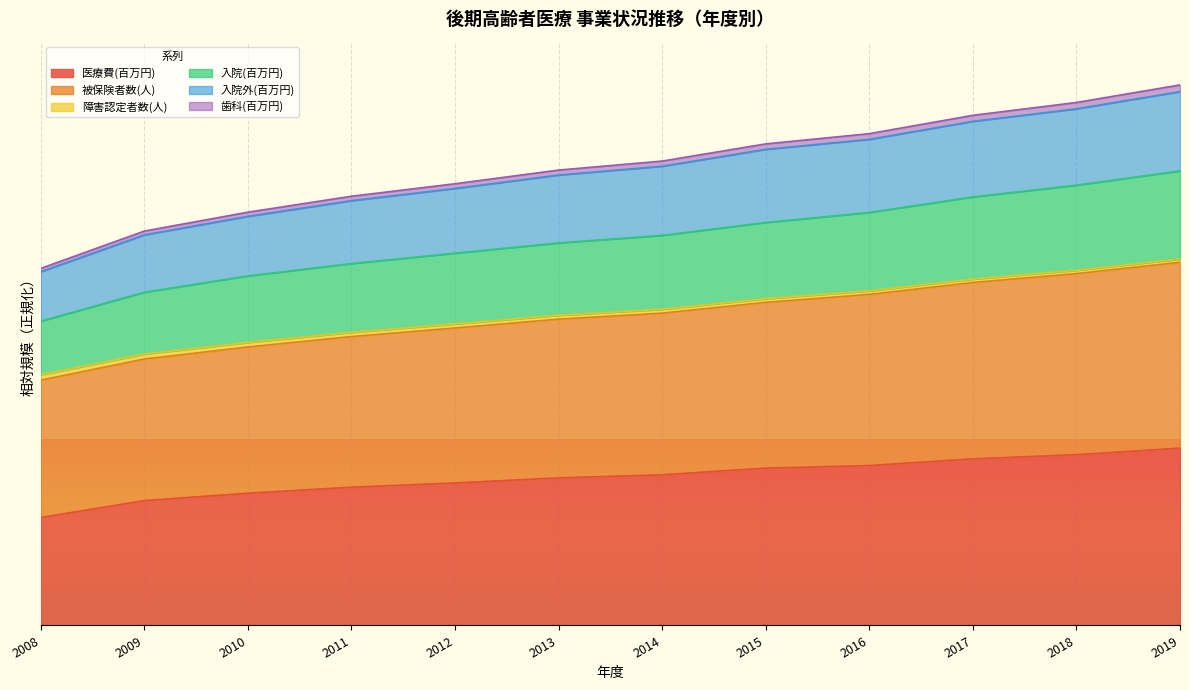

Between 2009 and 2014, which series saw the biggest shift?

入院外(百万円)